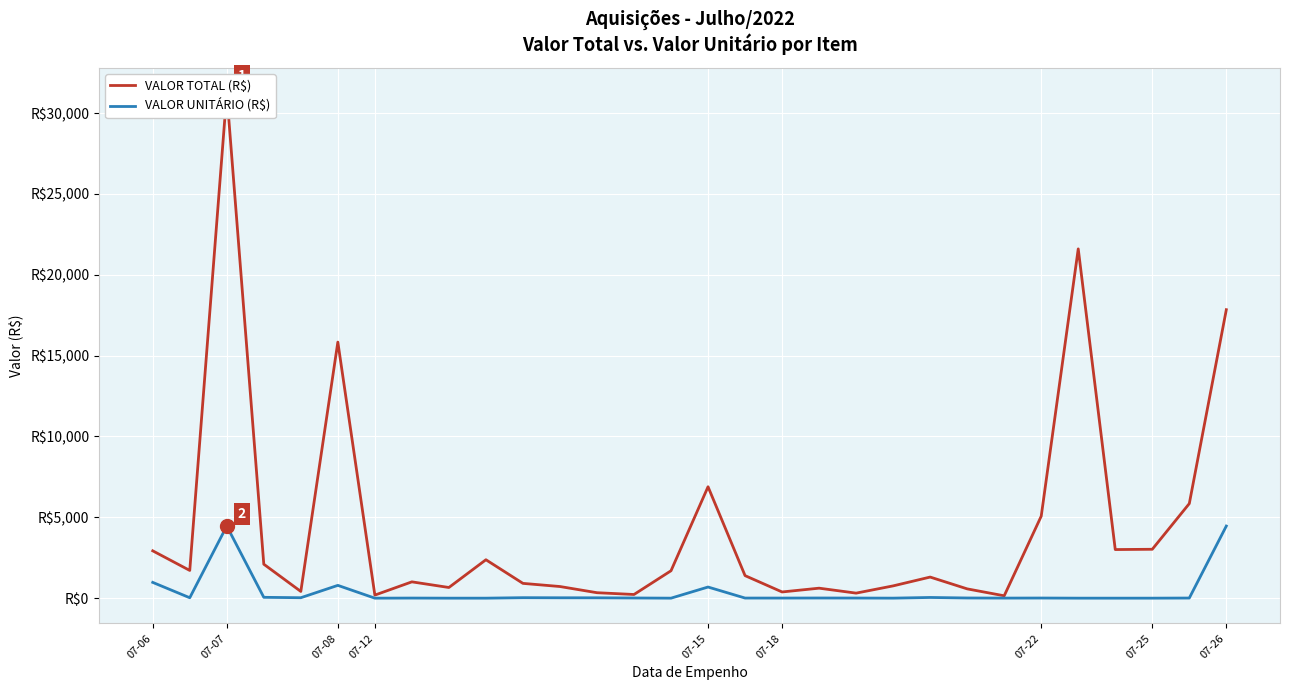

At how many categories does at least one series exceed 4271?

7